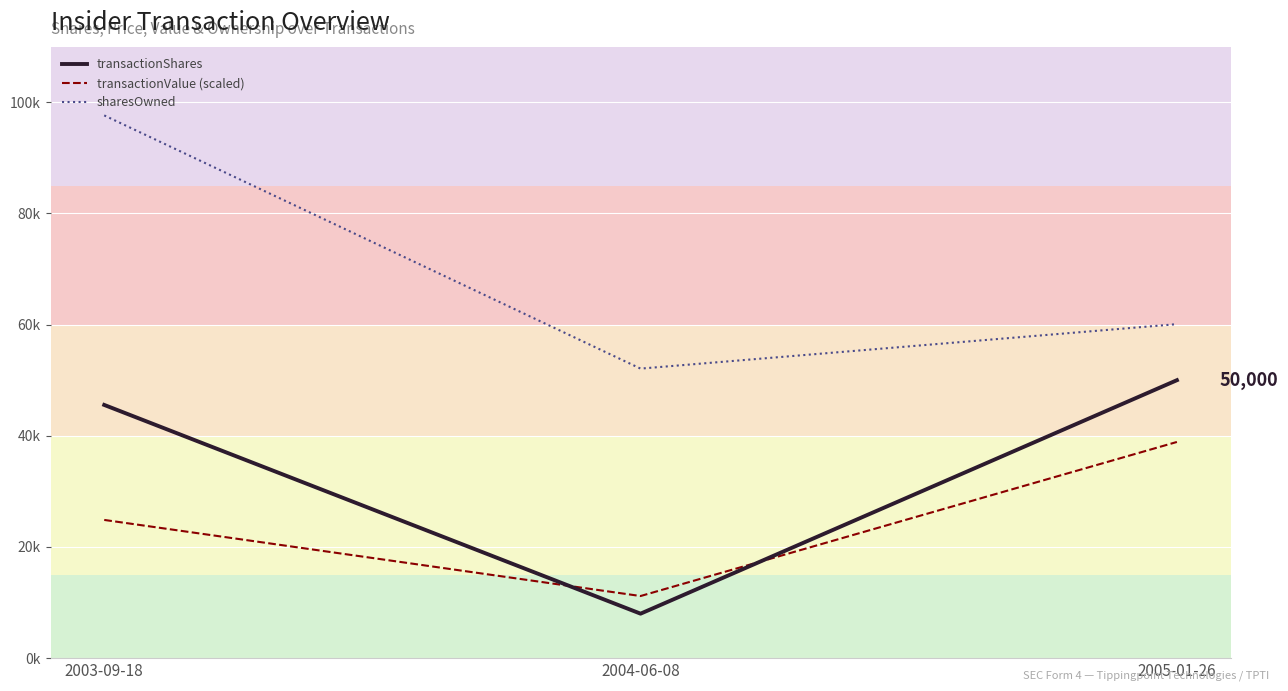

Is this an area chart (filled region under the line)?

Yes